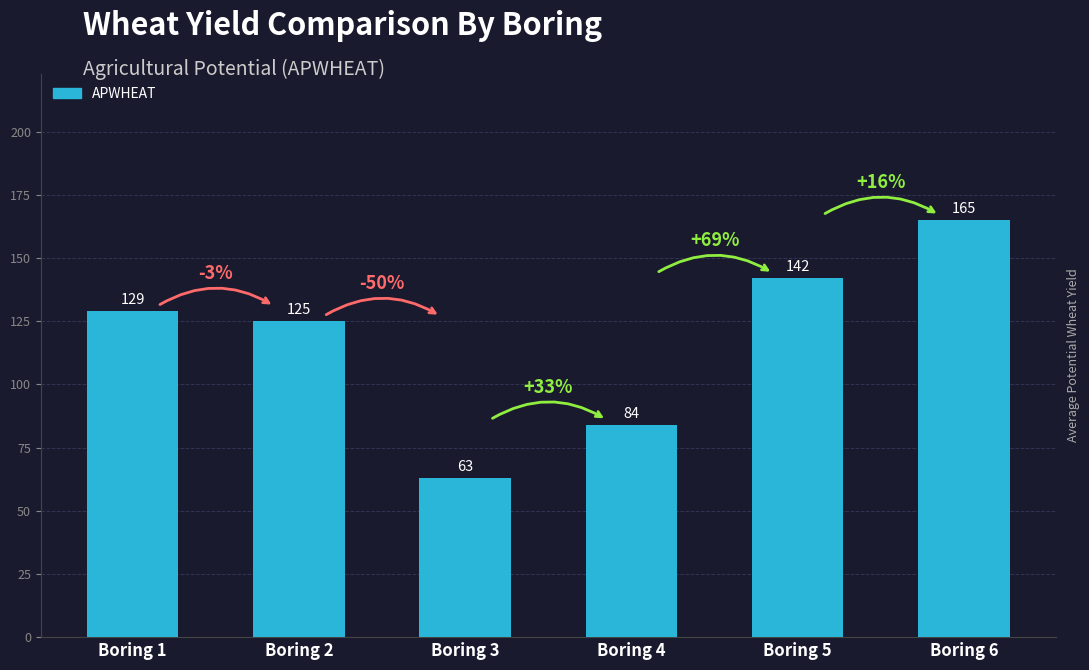

Rank the categories by value from lowest to highest.

Boring 3, Boring 4, Boring 2, Boring 1, Boring 5, Boring 6